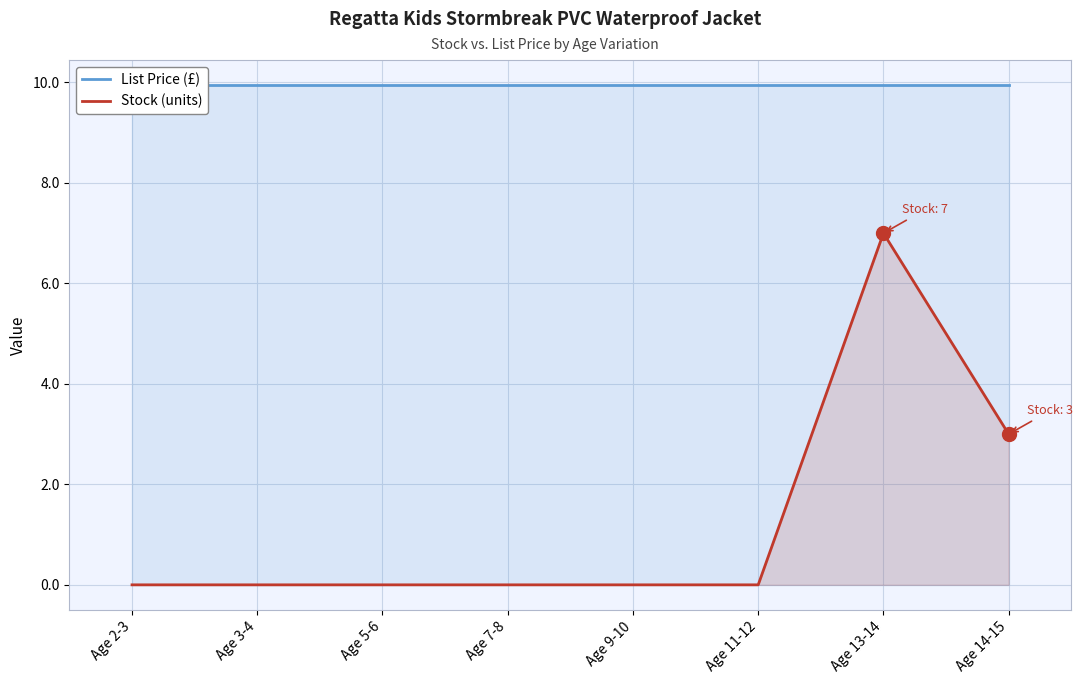

What is the difference between the maximum and minimum values in the Stock (units) series?

7